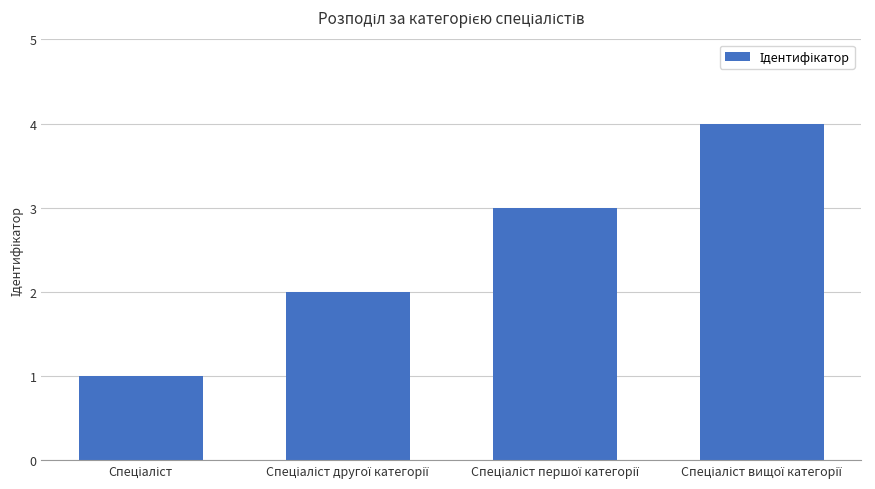

What is the greatest value displayed?

4